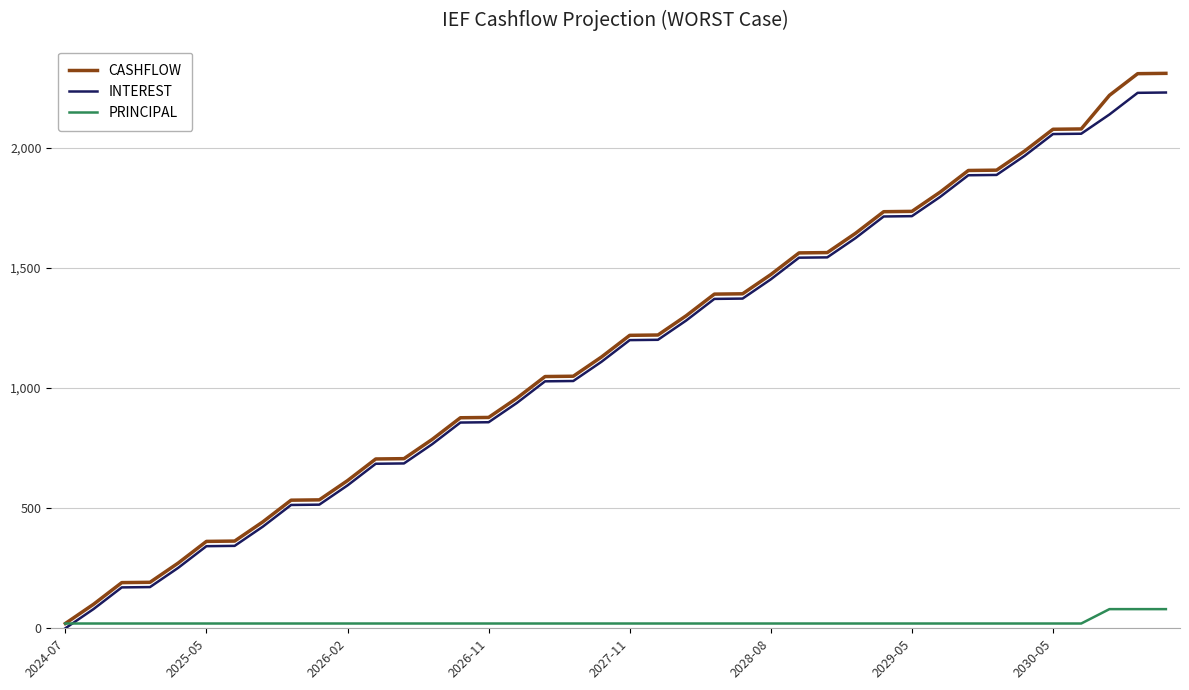

Which series has the widest spread of values?

CASHFLOW